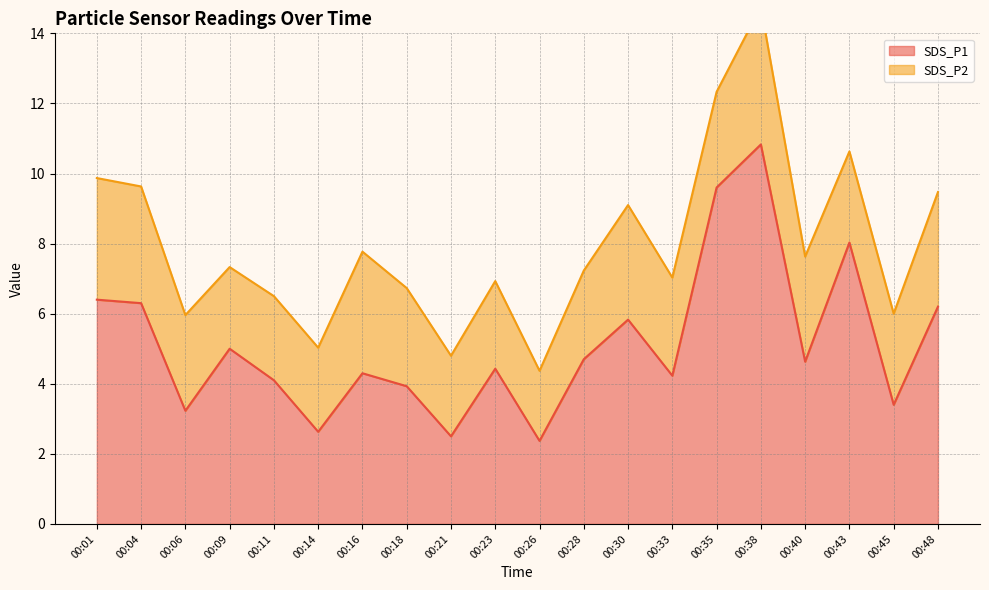

The value of SDS_P1 at 00:23 is 4.4. True or false?

True